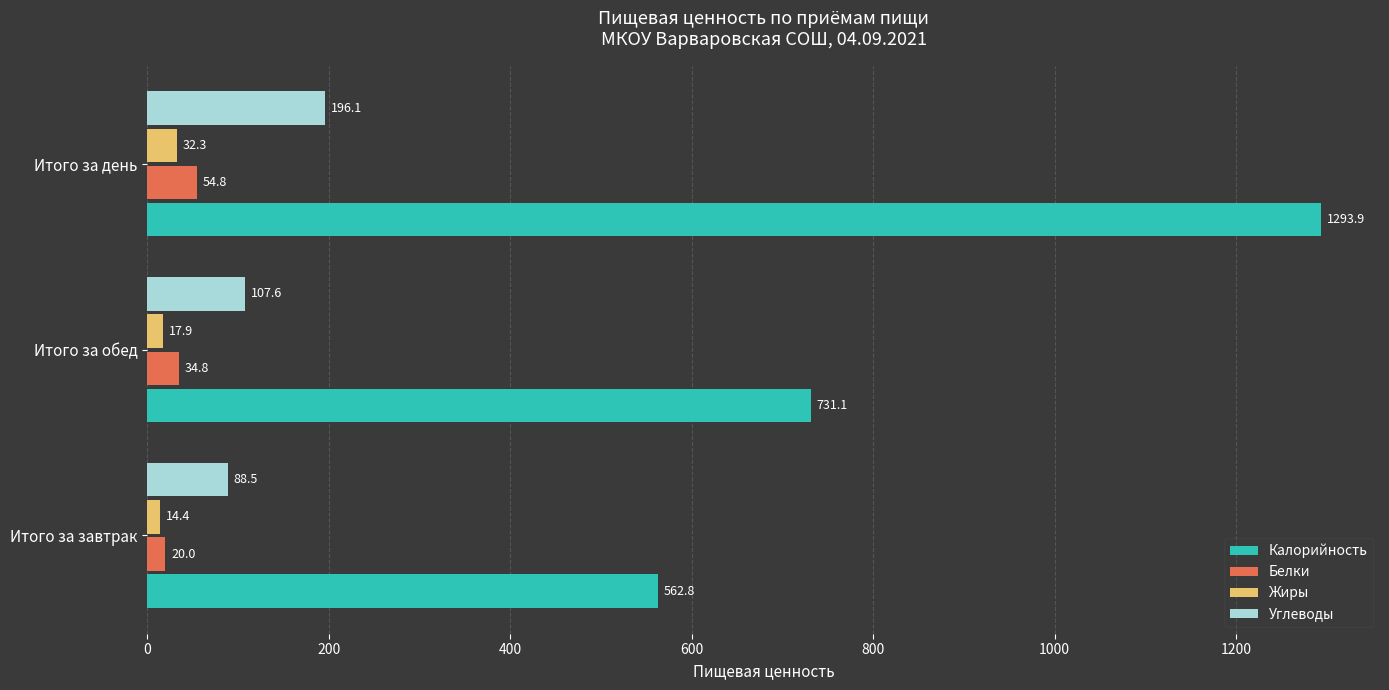

At which category does the chart reach its peak across all series?

Итого за день